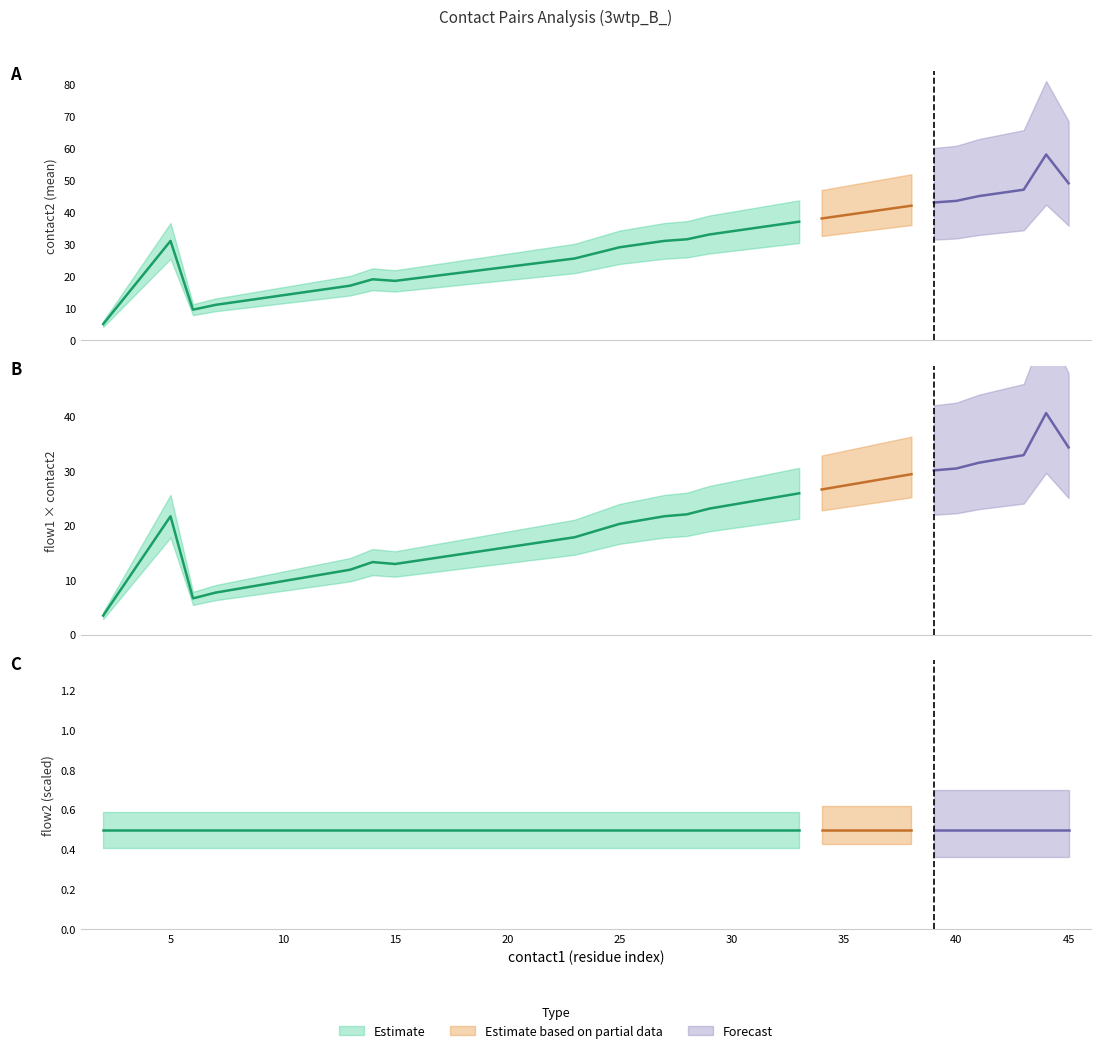

True or false: contact2 and flow2 cross at least once.

False